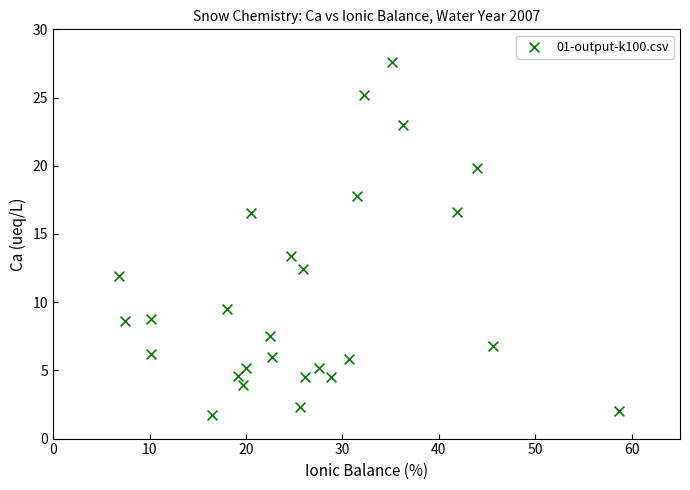

What is the range of X values (max minus min)?

51.9